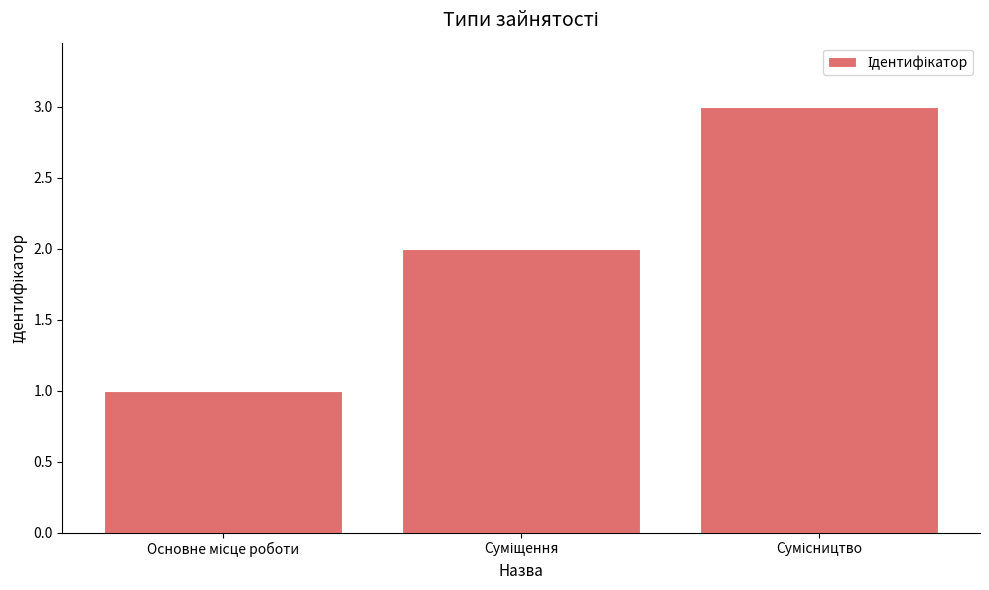

What is the sum of all values?

6